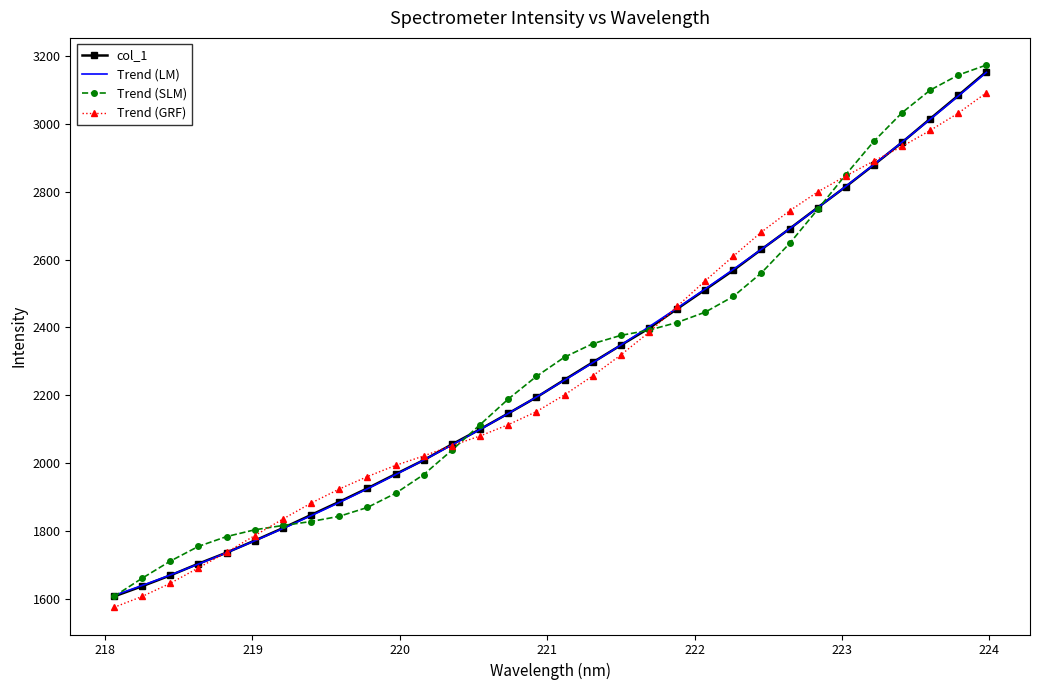

How many data points does each series have?

32